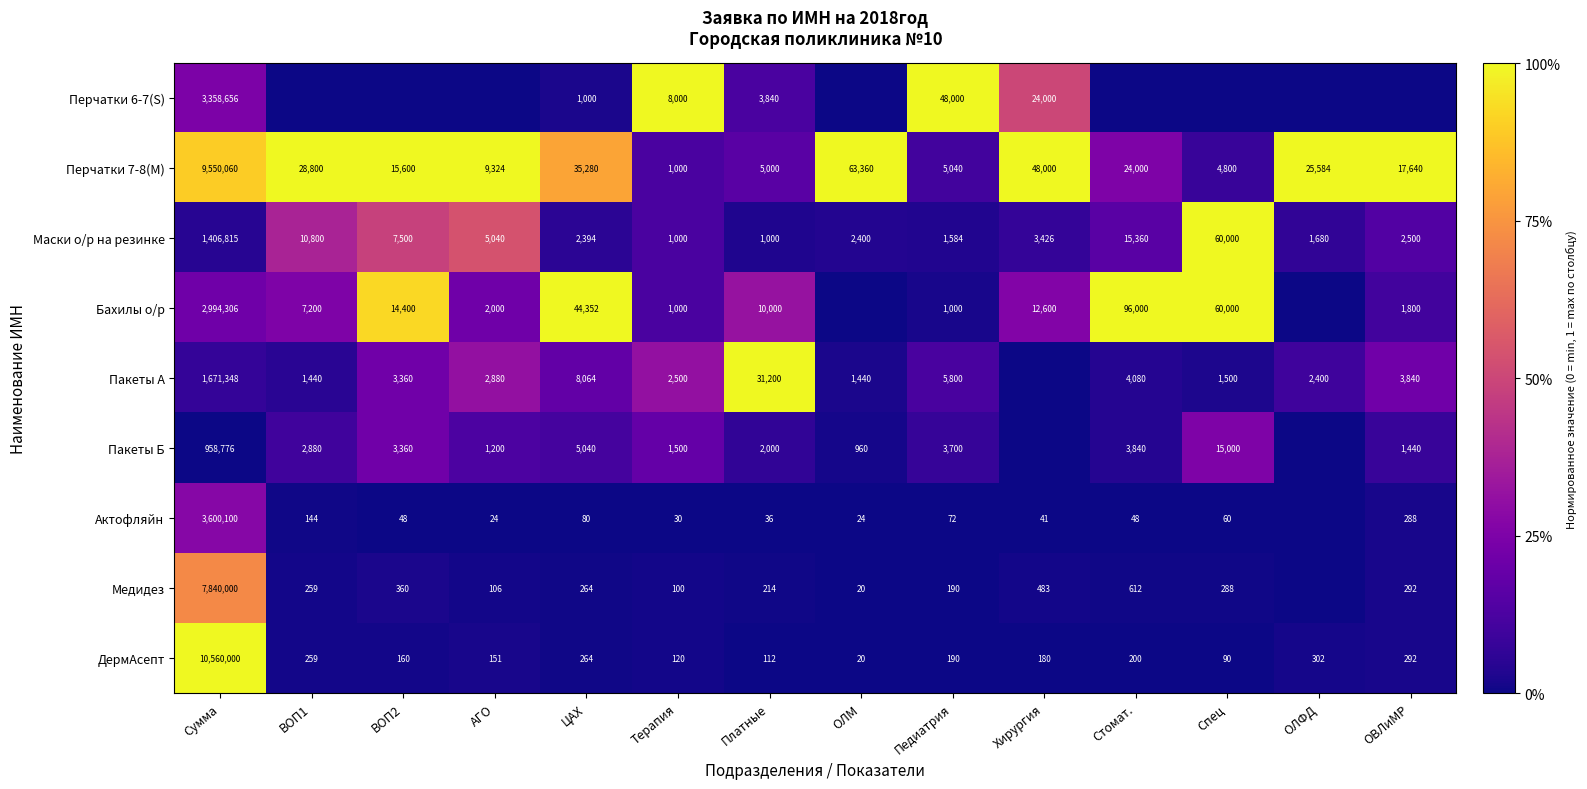

Where does the Перчатки 7-8(M) series first go above 24000?

Сумма